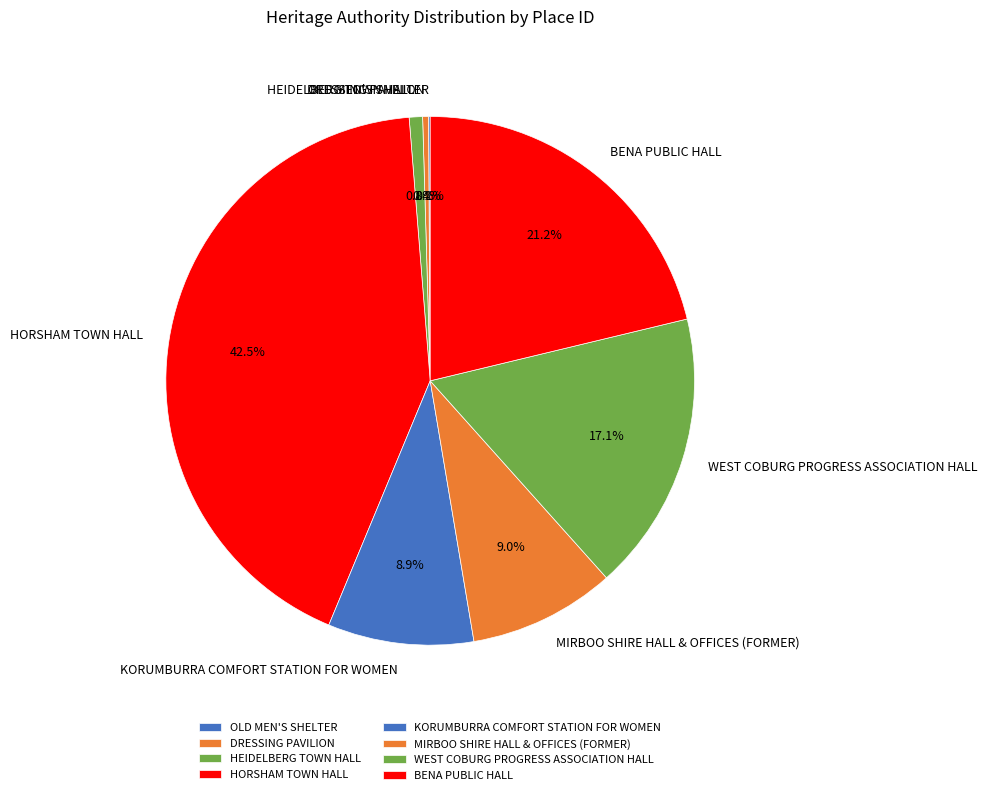

What portion of the pie excludes KORUMBURRA COMFORT STATION FOR WOMEN?

91.1%